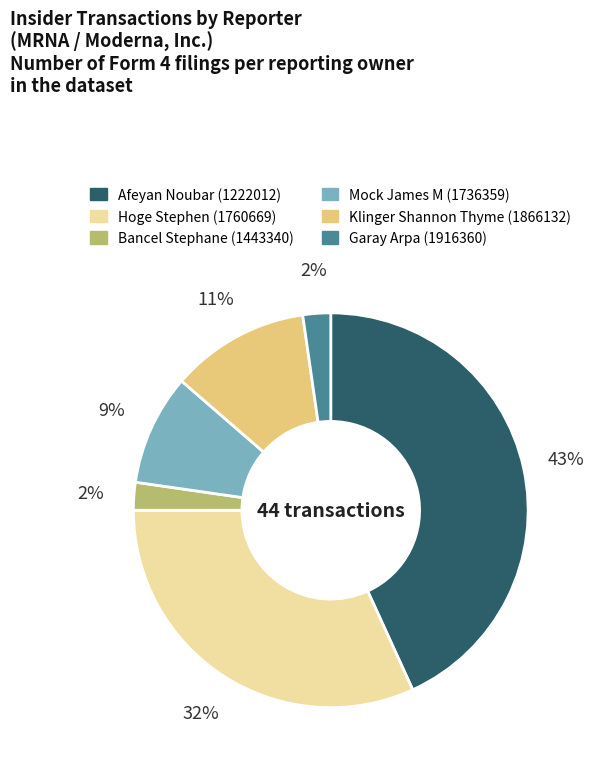

Is there a majority slice in this chart?

No